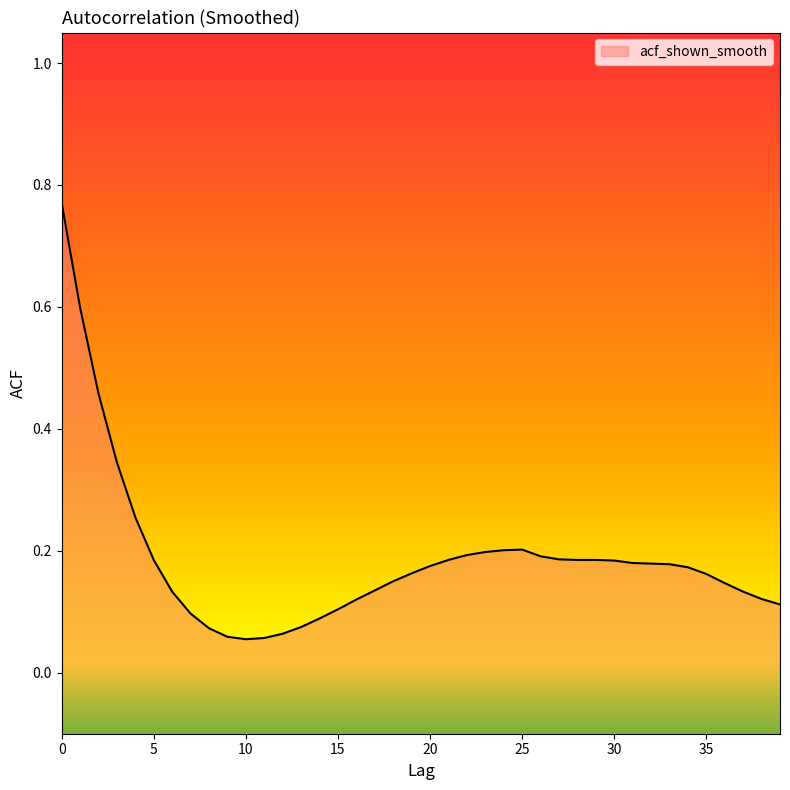

What is the difference between the maximum and minimum values?

0.7